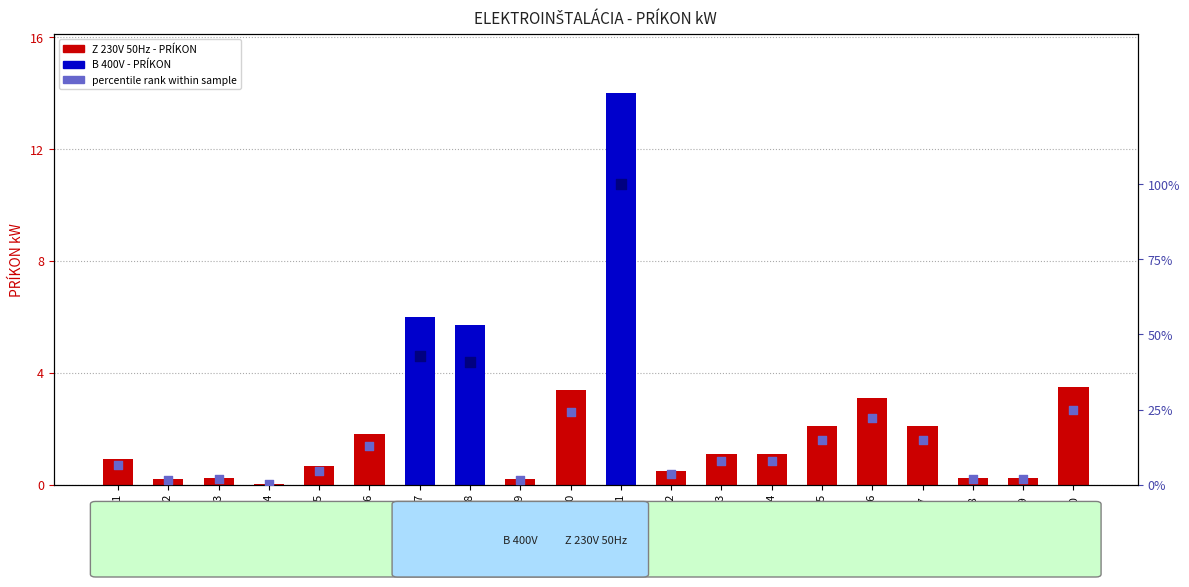

What is the change in value from E 16 to E19?

-2.9